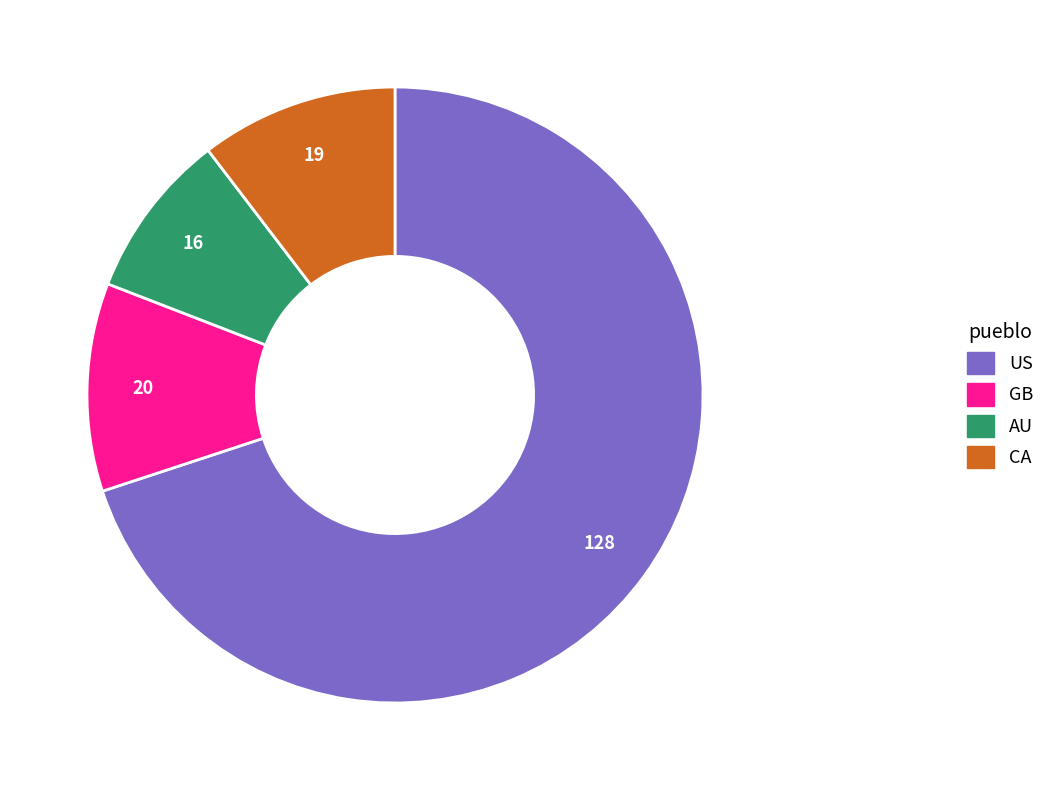

Does any single category account for the majority?

Yes